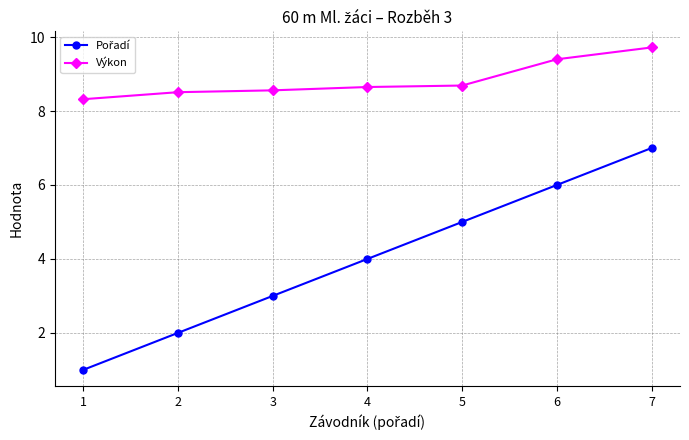

What is the average value of the Výkon series?

8.8